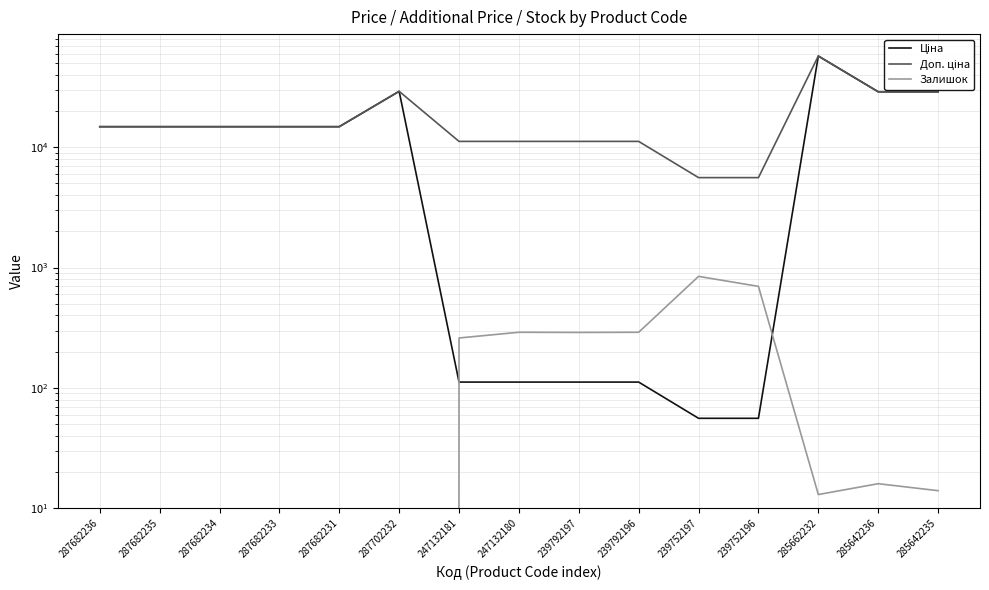

True or false: Залишок and Доп. ціна intersect in this chart.

False